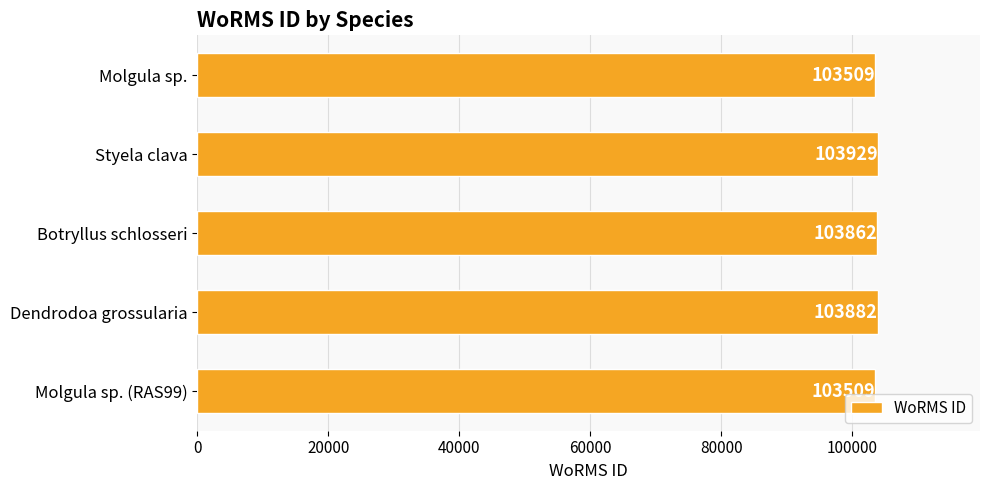

What position from the top is Botryllus schlosseri?

3